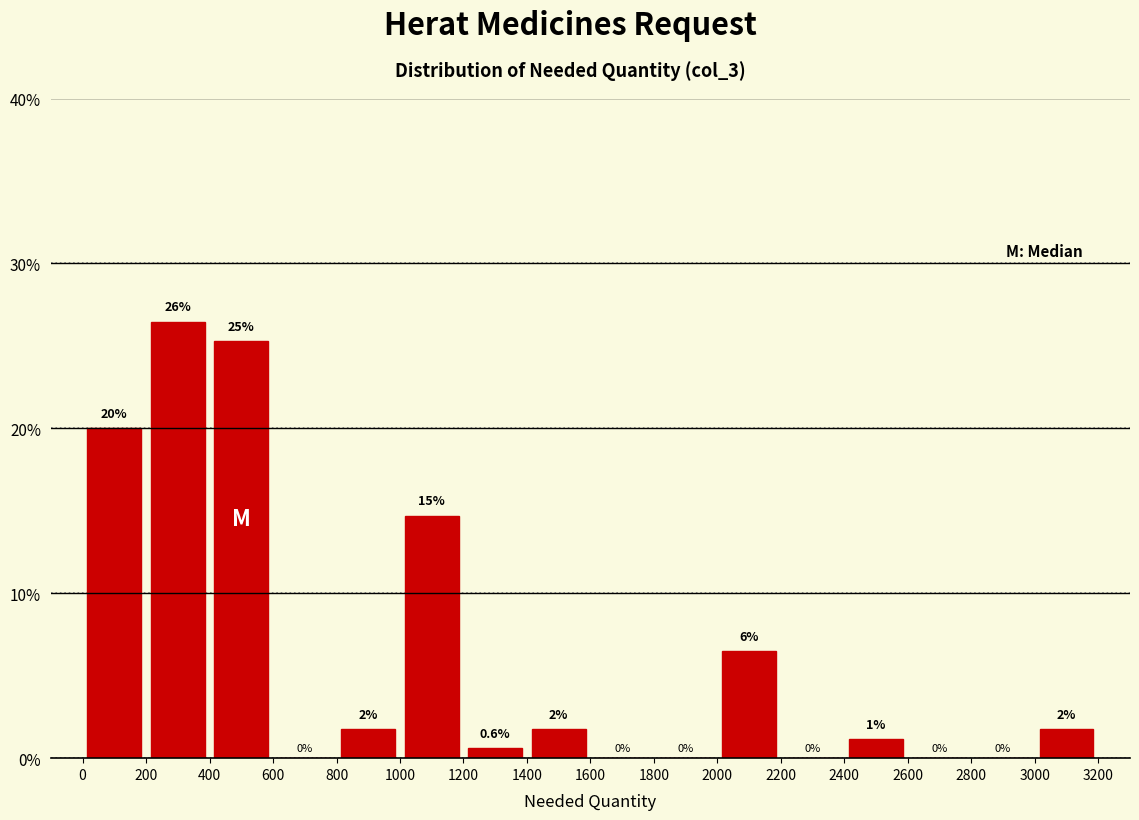

Over which range of the x-axis is the bar tallest?

200 to 400